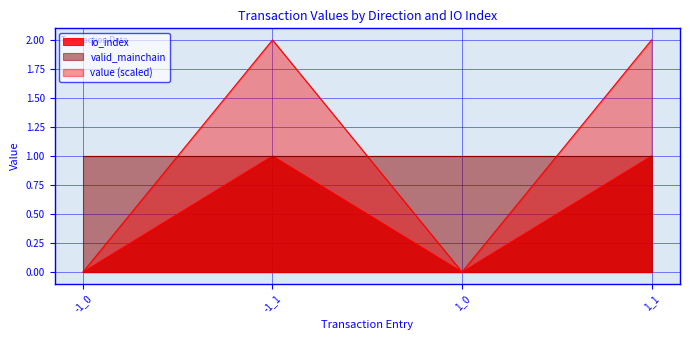

How many interior local valleys does the value series have?

1